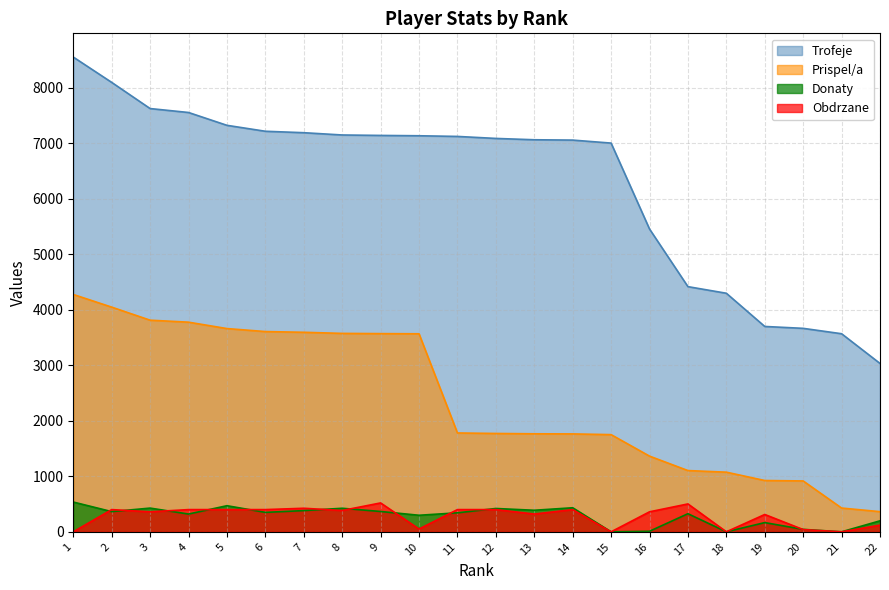

Which label corresponds to the largest value in the chart?

1